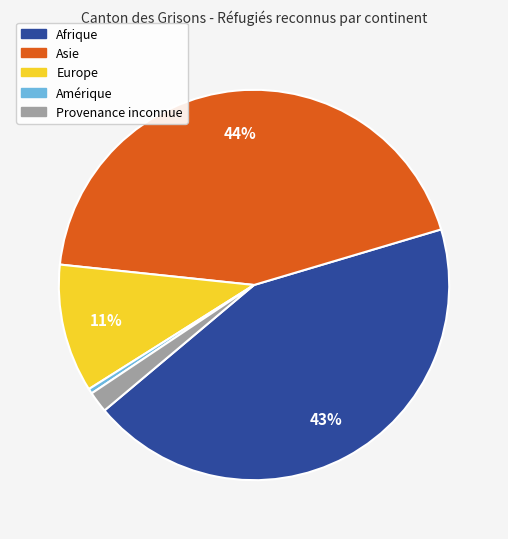

Is there a majority slice in this chart?

No